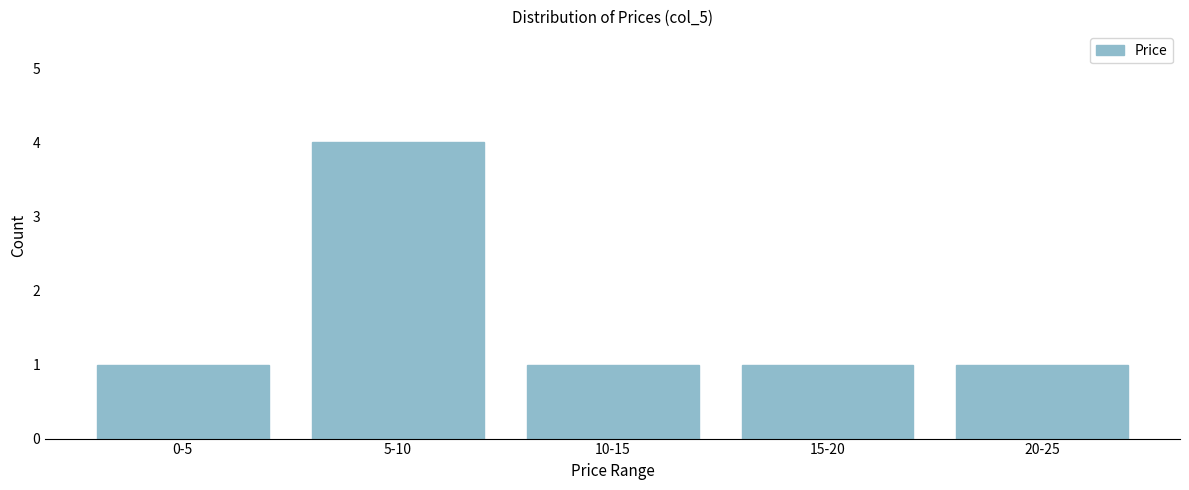

Reading left to right, list all the values displayed in this chart.

0-5=1	5-10=4	10-15=1	15-20=1	20-25=1